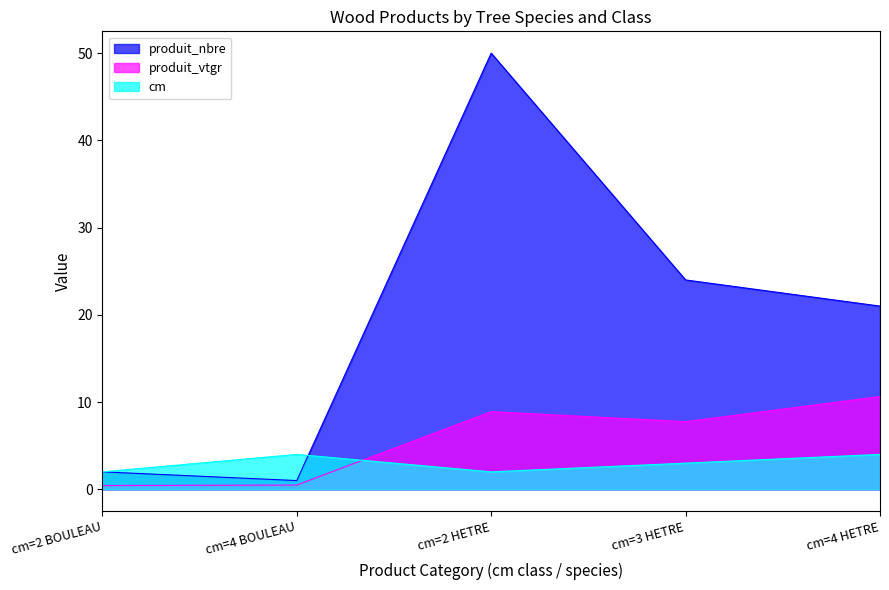

At which category is the sum across all series the highest?

cm=2 HETRE